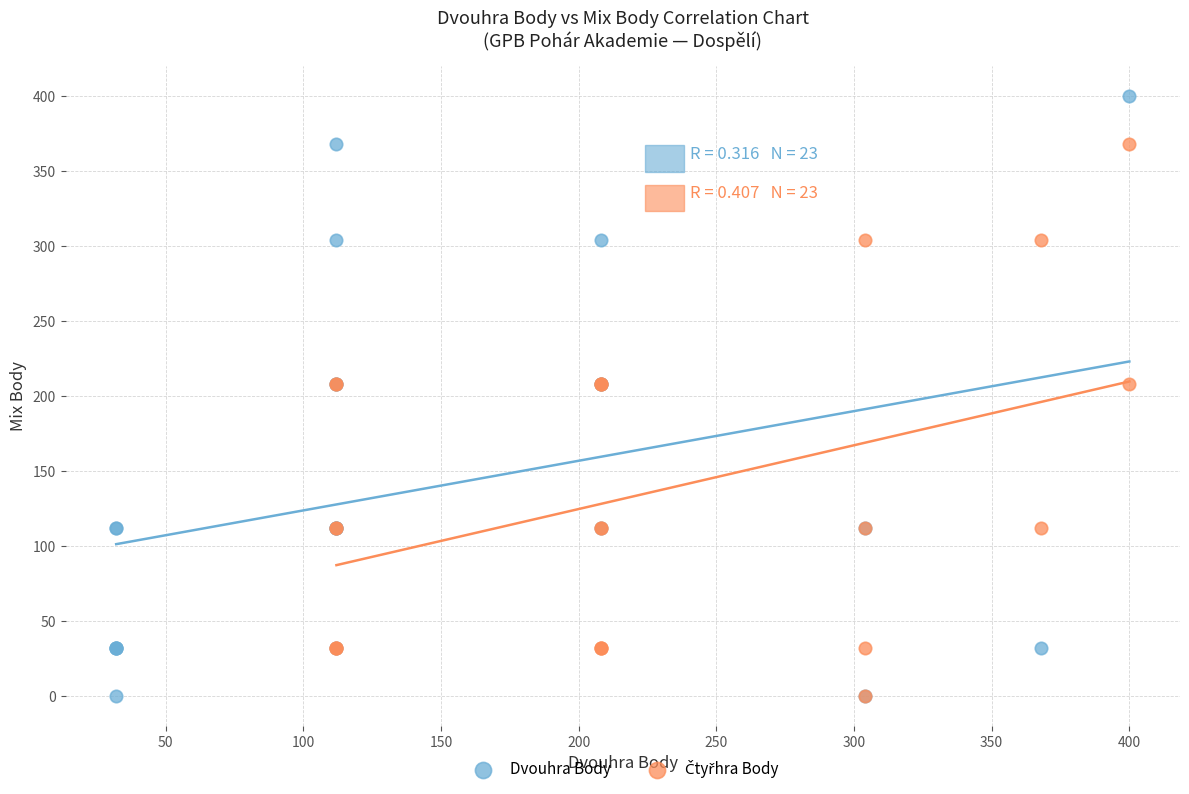

Which series reaches the maximum Y coordinate?

Dvouhra Body